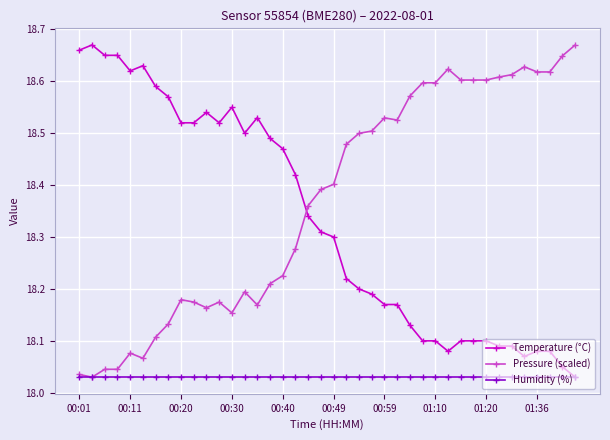

Does the chart display data point markers on the line(s)?

Yes